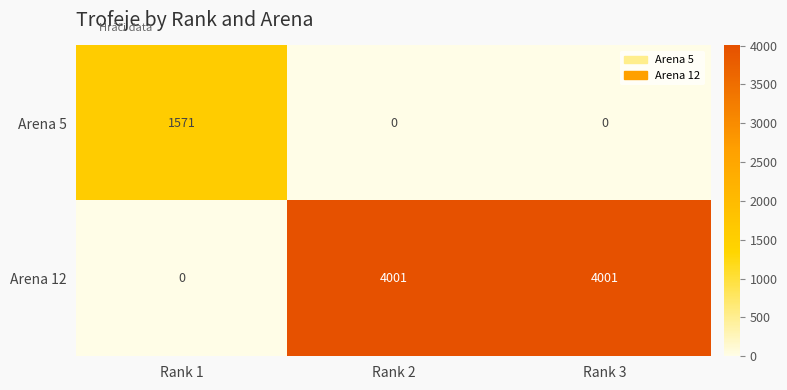

How many categories are shown in the chart?

3